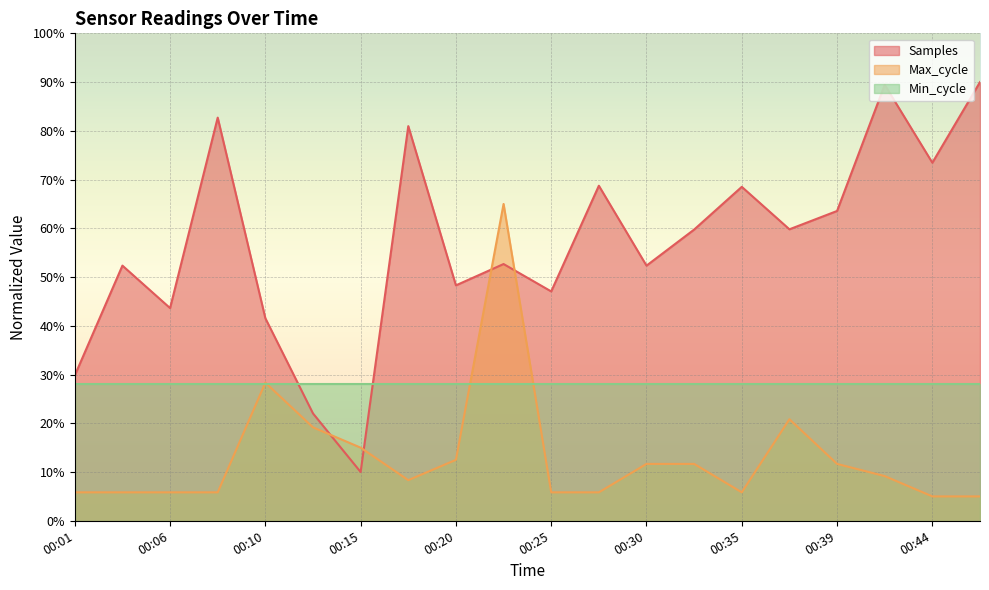

Does the chart display data point markers on the line(s)?

No